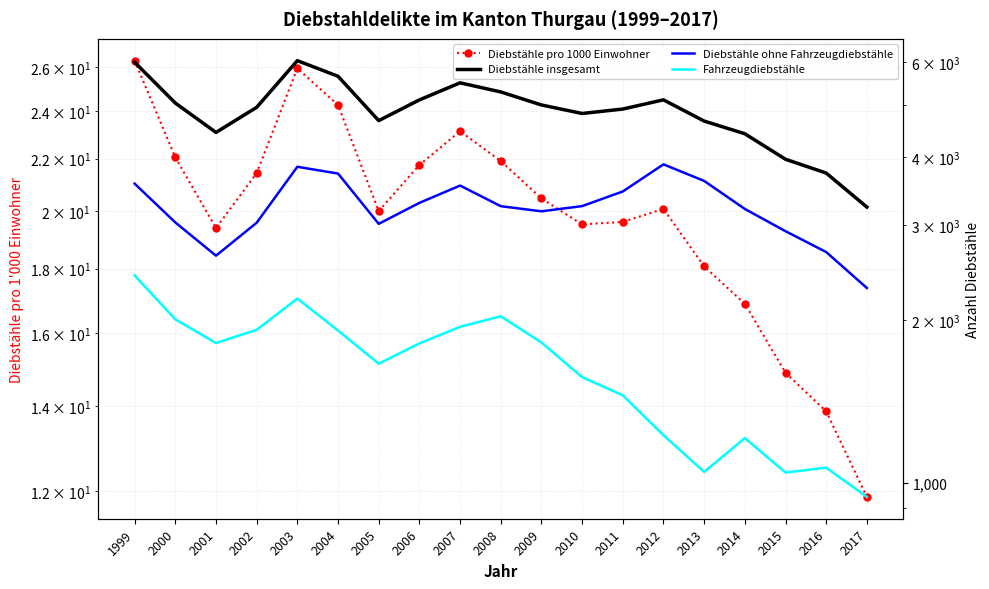

Reading left to right, extract all data points from this chart.

Diebstähle pro 1000 Einwohner: 1999=26.3	2000=22.0	2001=19.4	2002=21.4	2003=25.9	2004=24.3	2005=20.0	2006=21.7	2007=23.1	2008=21.9	2009=20.5	2010=19.5	2011=19.6	2012=20.1	2013=18.1	2014=16.9	2015=14.9	2016=13.9	2017=11.9
Diebstähle insgesamt: 1999=5995.0	2000=5039.0	2001=4447.0	2002=4948.0	2003=6035.0	2004=5647.0	2005=4676.0	2006=5107.0	2007=5492.0	2008=5283.0	2009=4998.0	2010=4820.0	2011=4912.0	2012=5108.0	2013=4667.0	2014=4422.0	2015=3967.0	2016=3741.0	2017=3237.0
Diebstähle ohne Fahrzeugdiebstähle: 1999=3576.0	2000=3032.0	2001=2632.0	2002=3028.0	2003=3842.0	2004=3733.0	2005=3014.0	2006=3295.0	2007=3547.0	2008=3249.0	2009=3179.0	2010=3250.0	2011=3459.0	2012=3882.0	2013=3618.0	2014=3211.0	2015=2921.0	2016=2673.0	2017=2294.0
Fahrzeugdiebstähle: 1999=2419.0	2000=2007.0	2001=1815.0	2002=1920.0	2003=2193.0	2004=1914.0	2005=1662.0	2006=1812.0	2007=1945.0	2008=2034.0	2009=1819.0	2010=1570.0	2011=1453.0	2012=1226.0	2013=1049.0	2014=1211.0	2015=1046.0	2016=1068.0	2017=943.0